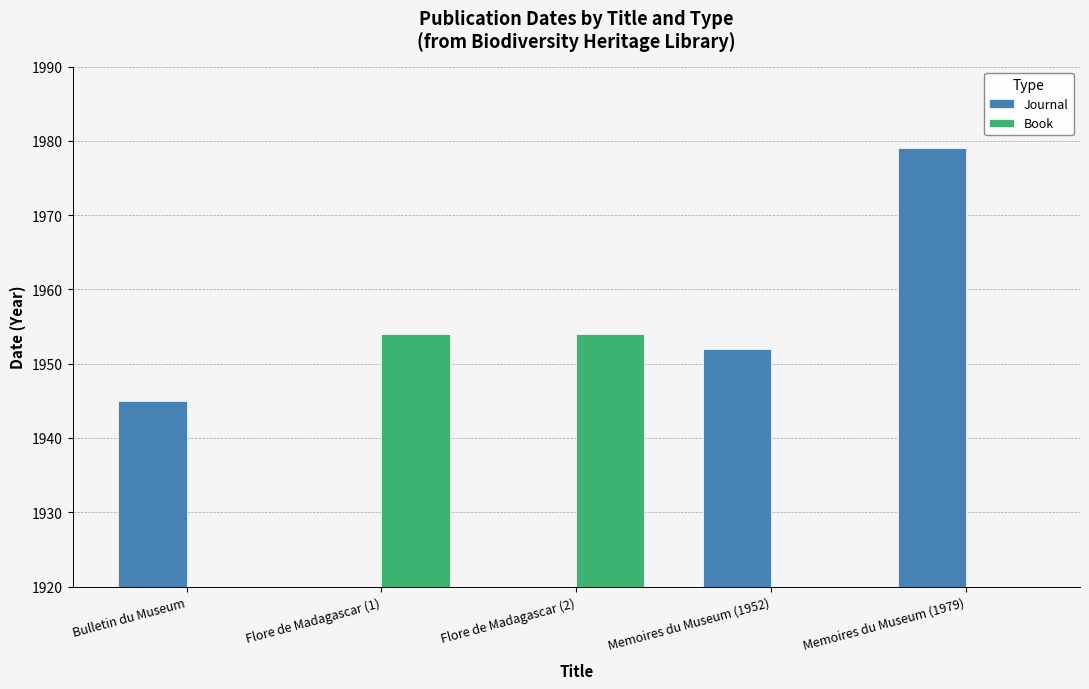

The value of Book at Flore de Madagascar (2) is 2978. True or false?

False